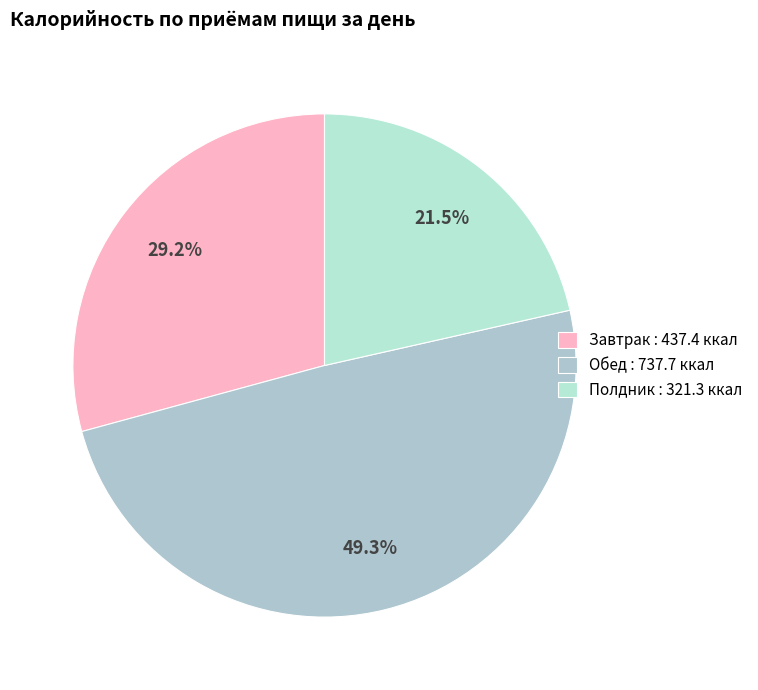

To the nearest percent, what is the difference between the Полдник and Завтрак slice percentages?

8%